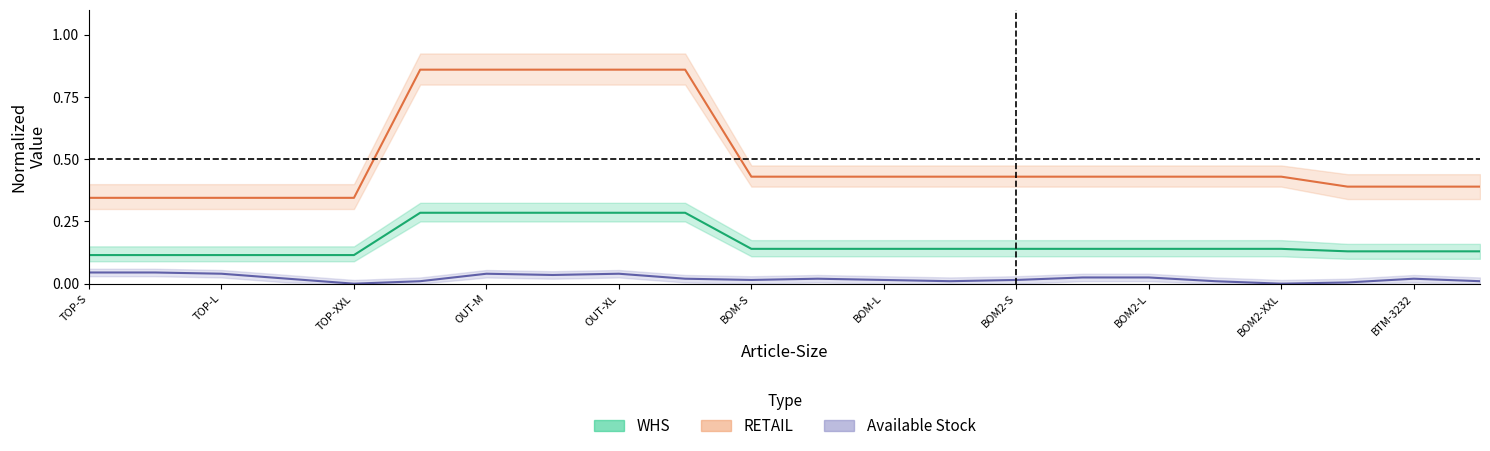

Reading left to right, transcribe all the data shown in this chart.

WHS (normalized): 0.1	0.1	0.1	0.1	0.1	0.3	0.3	0.3	0.3	0.3	0.1	0.1	0.1	0.1	0.1	0.1	0.1	0.1	0.1	0.1	0.1	0.1
RETAIL (normalized): 0.3	0.3	0.3	0.3	0.3	0.9	0.9	0.9	0.9	0.9	0.4	0.4	0.4	0.4	0.4	0.4	0.4	0.4	0.4	0.4	0.4	0.4
Available Stock (normalized): 0.0	0.0	0.0	0.0	0.0	0.0	0.0	0.0	0.0	0.0	0.0	0.0	0.0	0.0	0.0	0.0	0.0	0.0	0.0	0.0	0.0	0.0